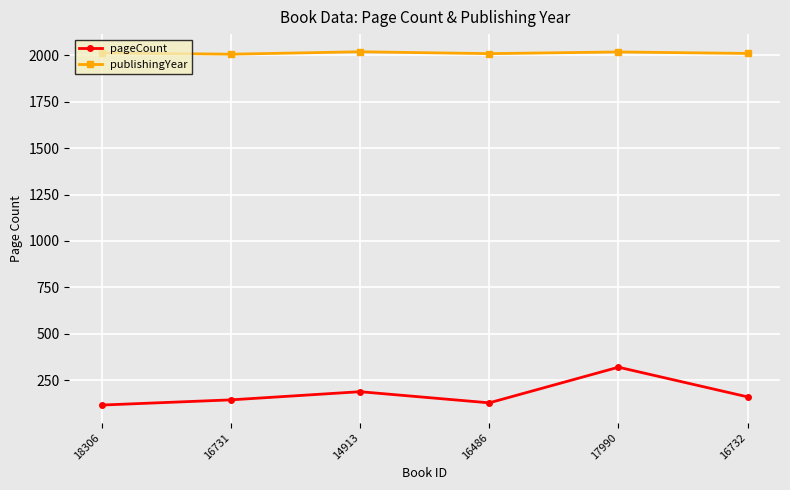

How many lines are shown in the chart?

2